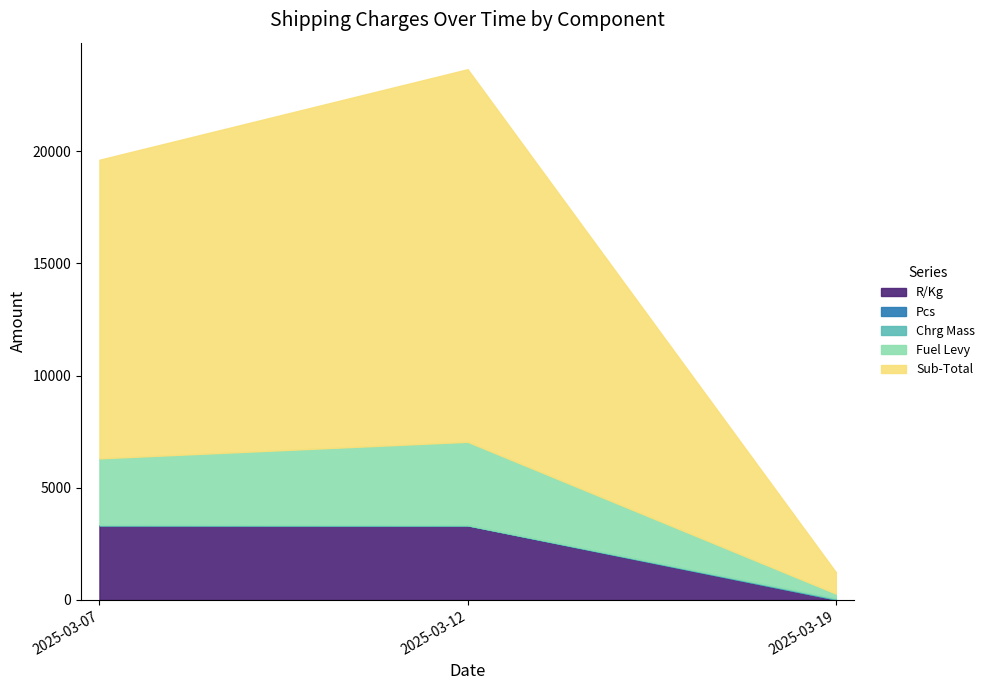

Reading left to right, extract all data points from this chart.

R/Kg: 2025-03-07=3327.6	2025-03-12=3321.3	2025-03-19=22.3
Pcs: 2025-03-07=4.0	2025-03-12=5.0	2025-03-19=1.0
Chrg Mass: 2025-03-07=4.0	2025-03-12=5.0	2025-03-19=43.0
Fuel Levy: 2025-03-07=2971.2	2025-03-12=3714.1	2025-03-19=213.8
Sub-Total: 2025-03-07=13310.2	2025-03-12=16606.6	2025-03-19=959.7